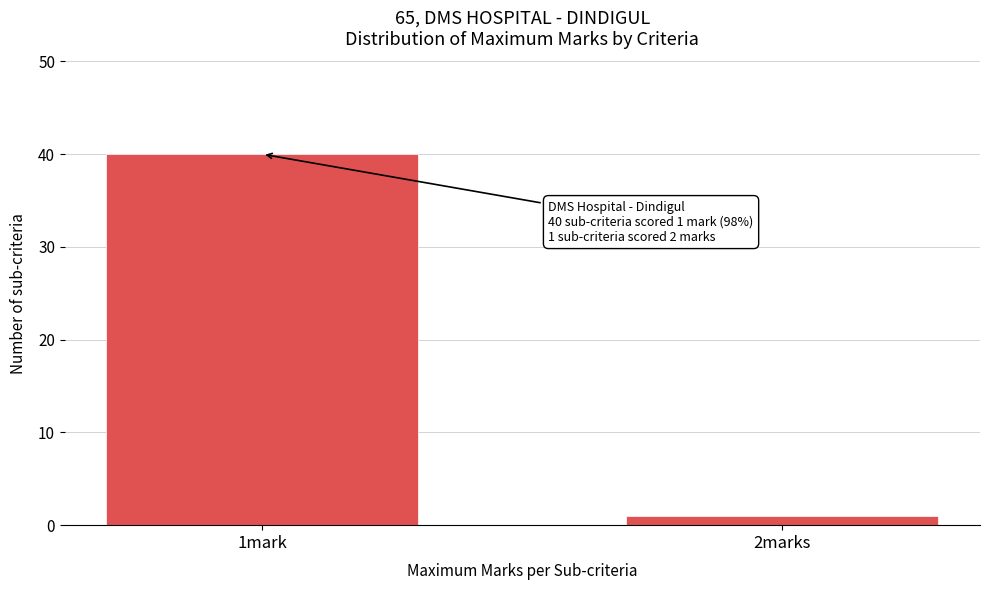

Reading right to left, transcribe all the data shown in this chart.

2marks=1	1mark=40